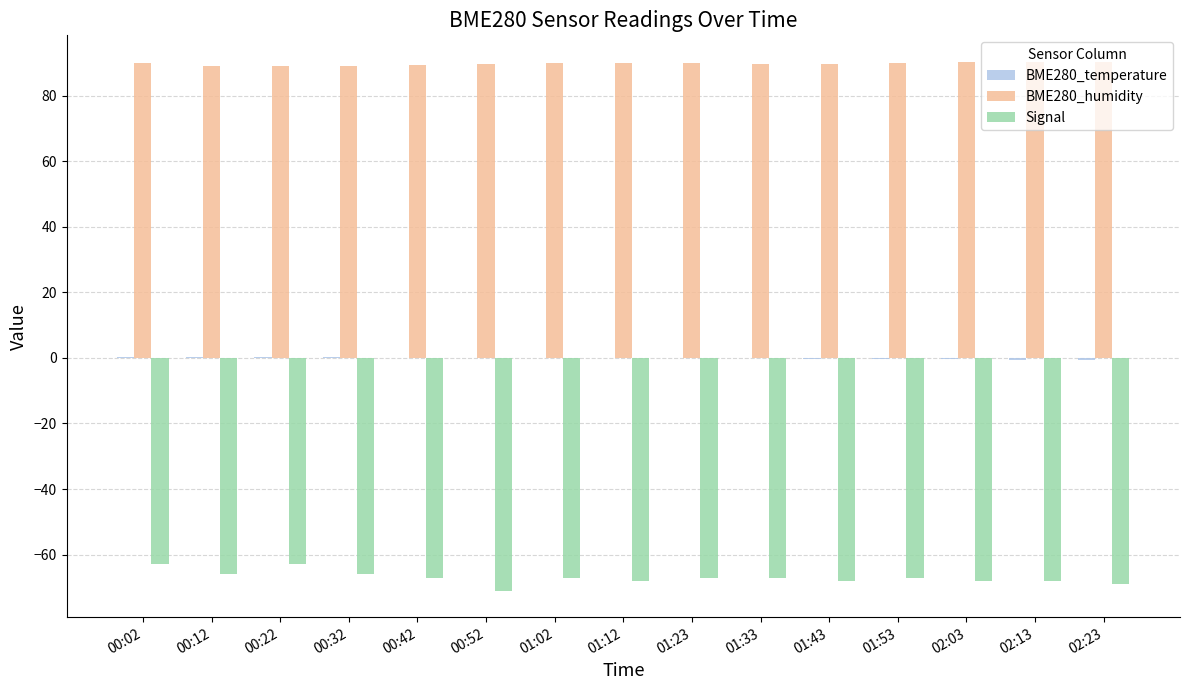

True or false: Signal has a value of -105.6 at 00:02.

False